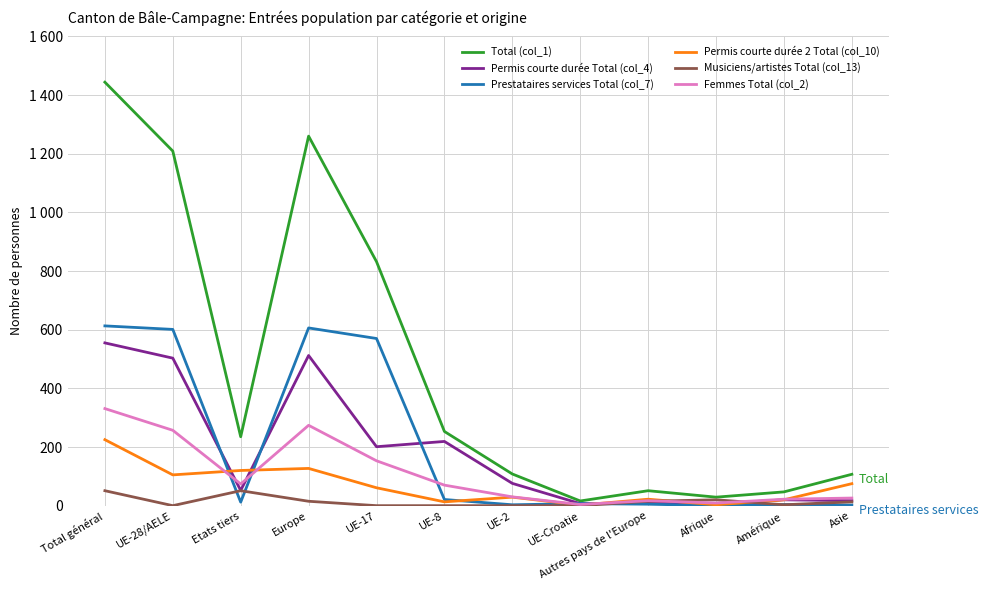

Does the chart display data point markers on the line(s)?

No